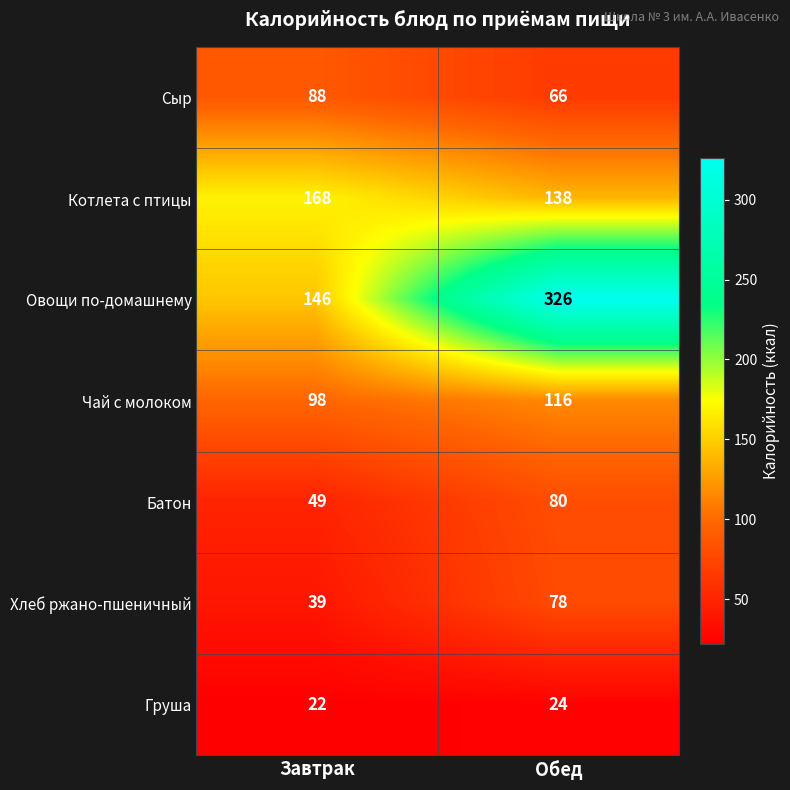

What is the difference between the Чай с молоком values at Обед and Завтрак?

18